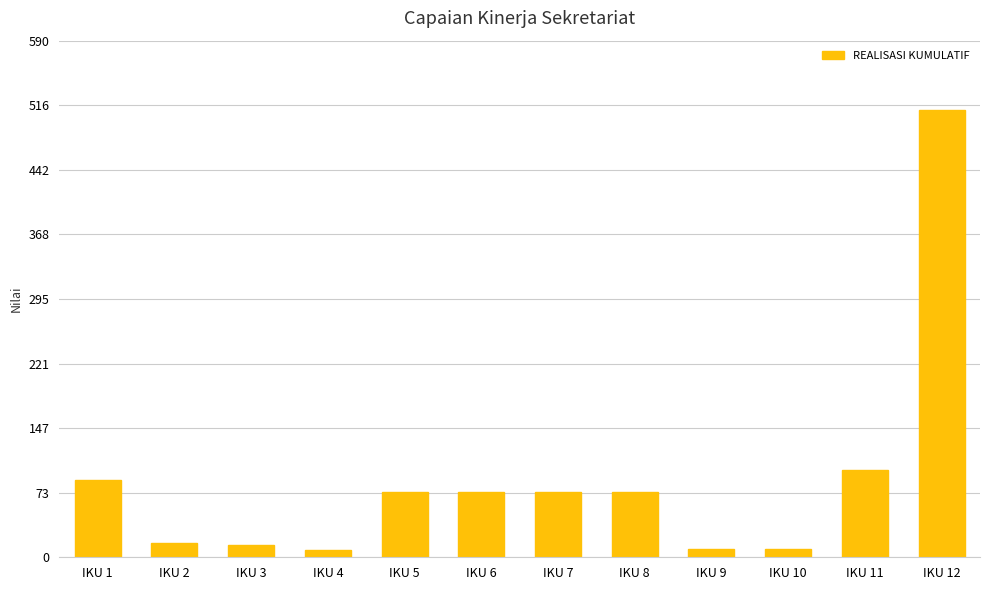

How many distinct data groups are displayed?

1